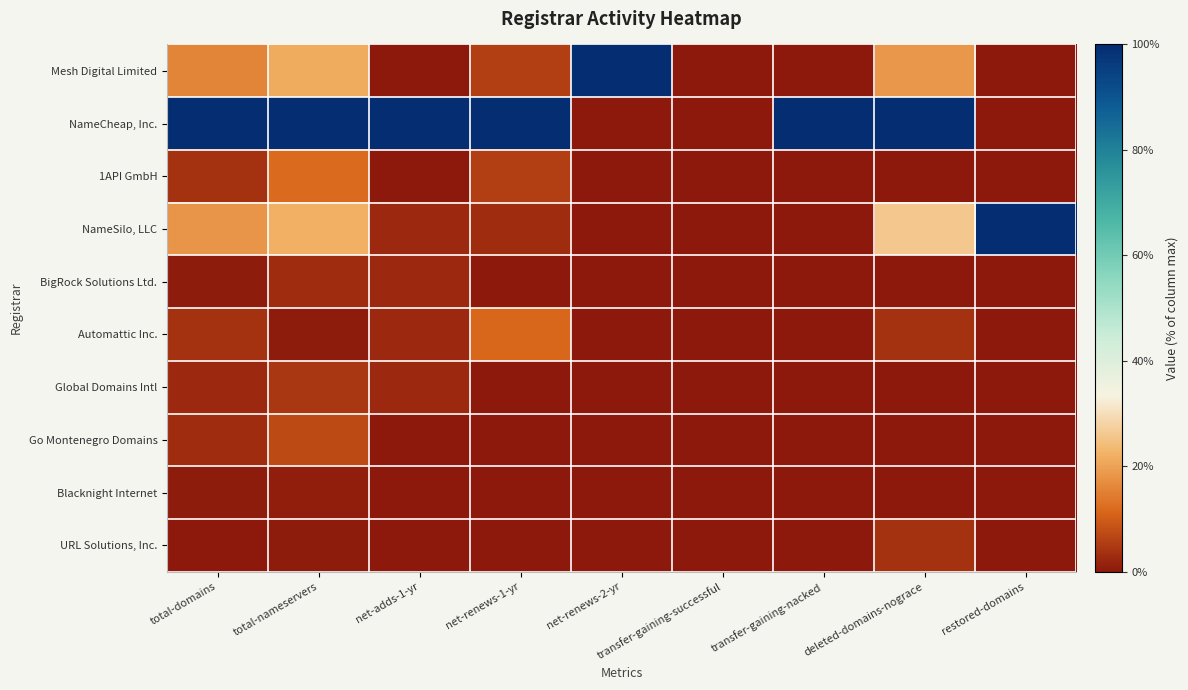

List the series in order of their peak value, lowest first.

Blacknight Internet, BigRock Solutions Ltd., URL Solutions, Inc., Global Domains Intl, Go Montenegro Domains, Automattic Inc., 1API GmbH, Mesh Digital Limited, NameCheap, Inc., NameSilo, LLC